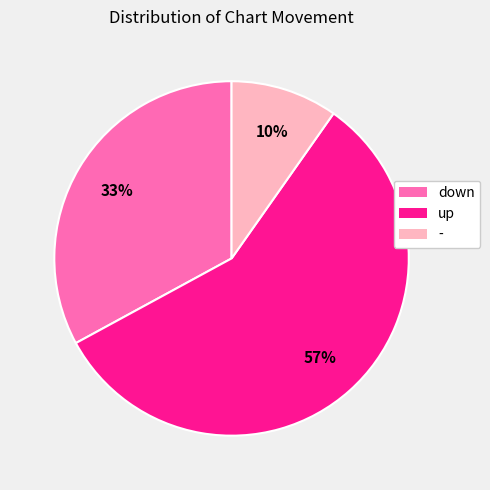

Approximately how many times larger is the value at - compared to down?

0.3